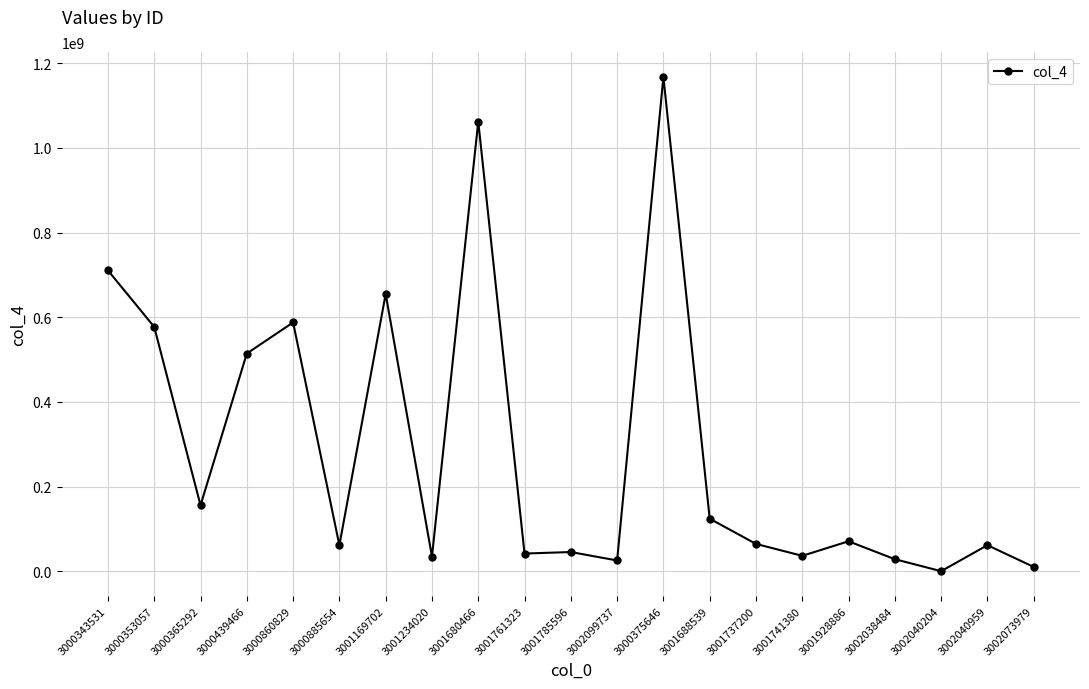

The value at 3001928886 is 70965036. True or false?

True